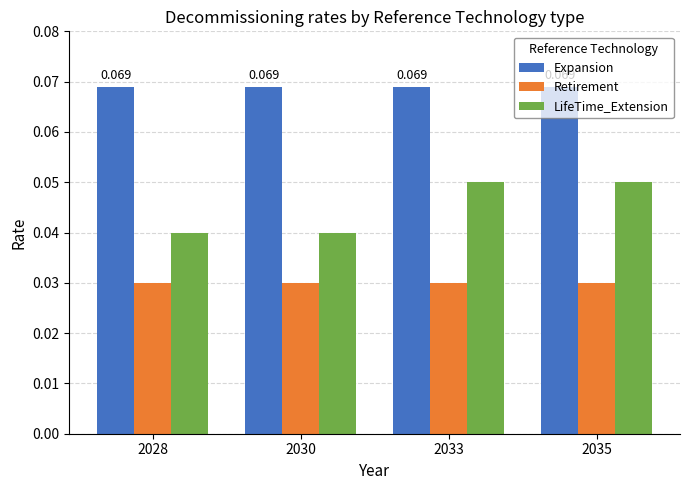

List the series in order of their peak value, highest first.

Expansion, LifeTime_Extension, Retirement